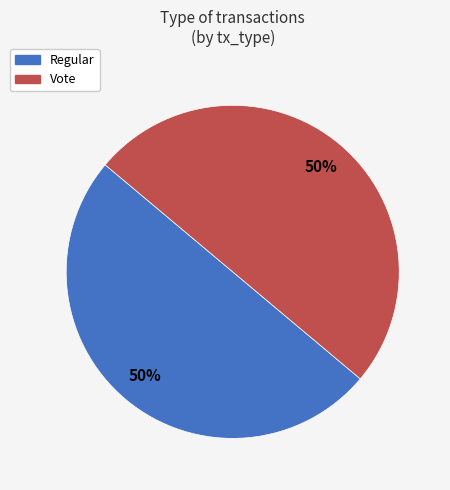

Is it true that Vote is 86% of the pie?

False